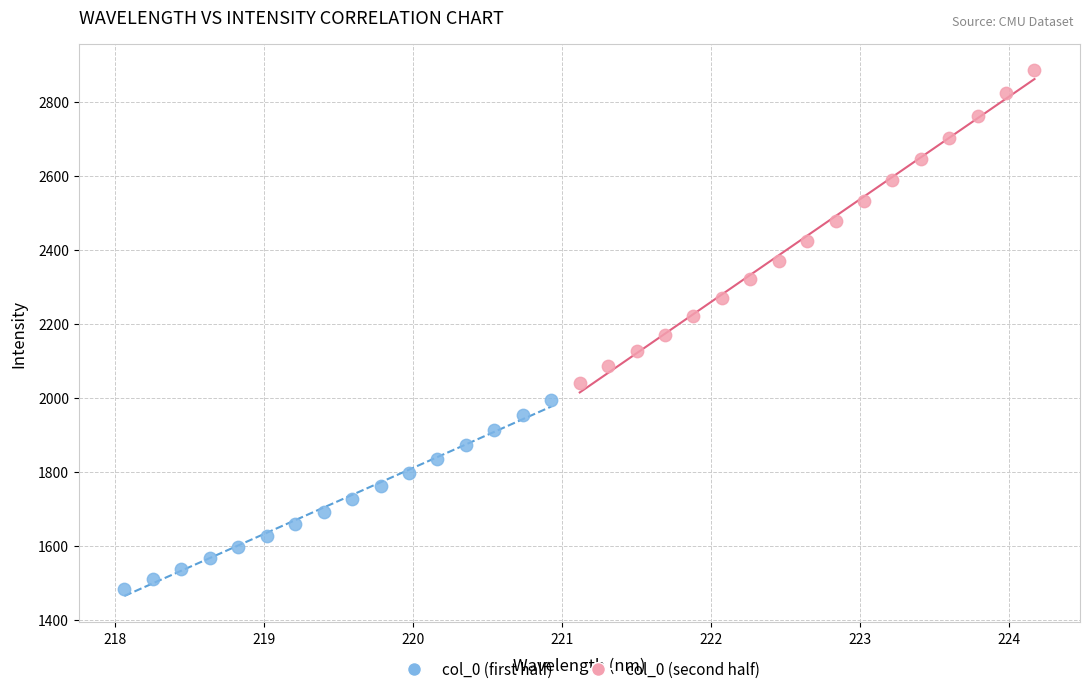

Which series contains the lowest Y value?

col_0 (first half)